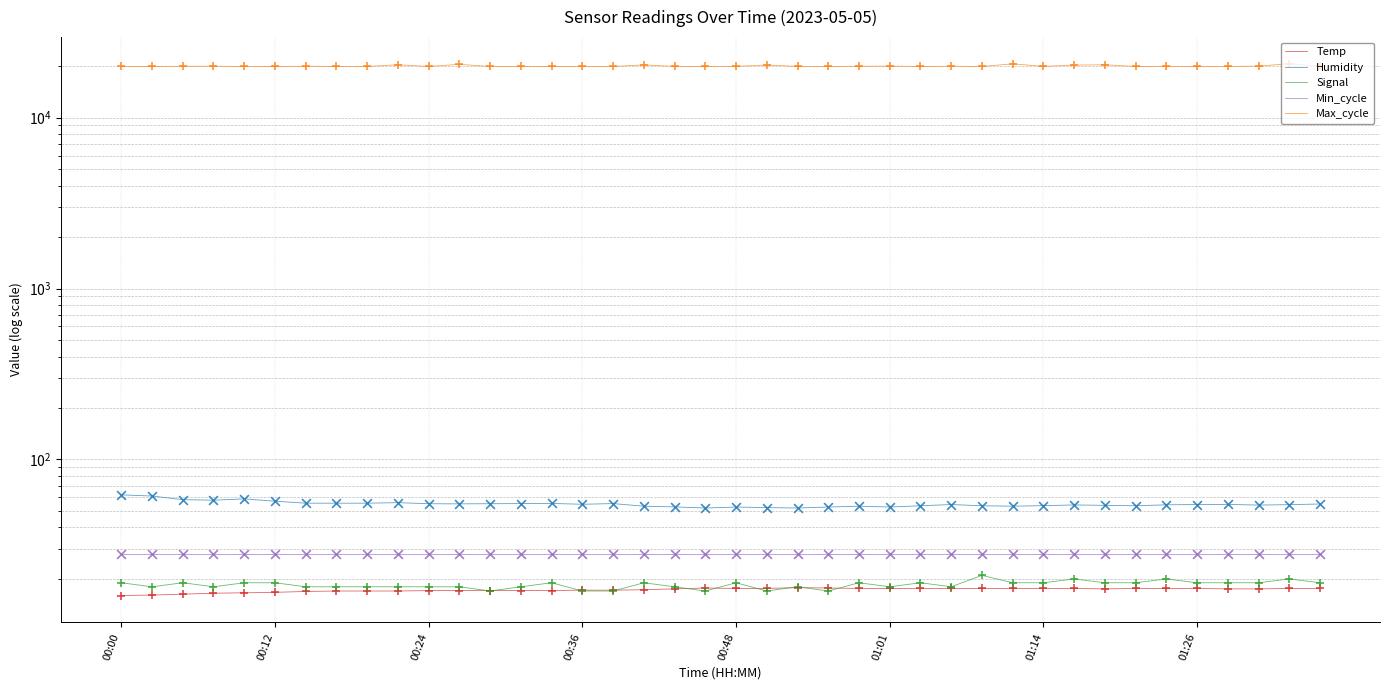

Which series has the largest Y range (max minus min)?

Max_cycle